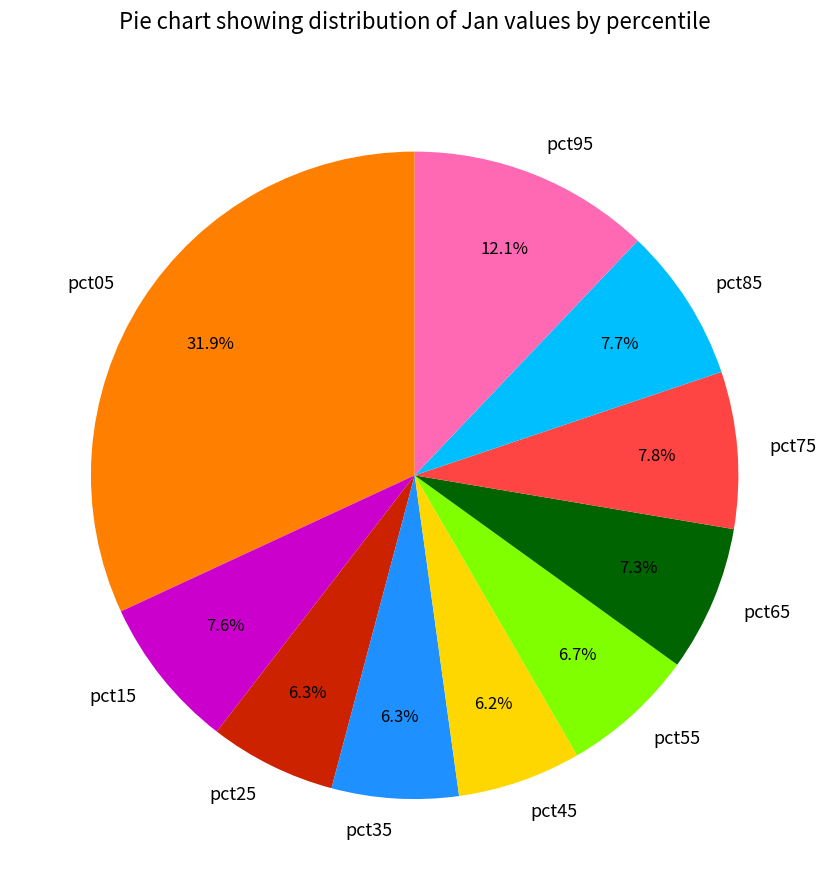

What percentage is NOT represented by pct05?

68.1%